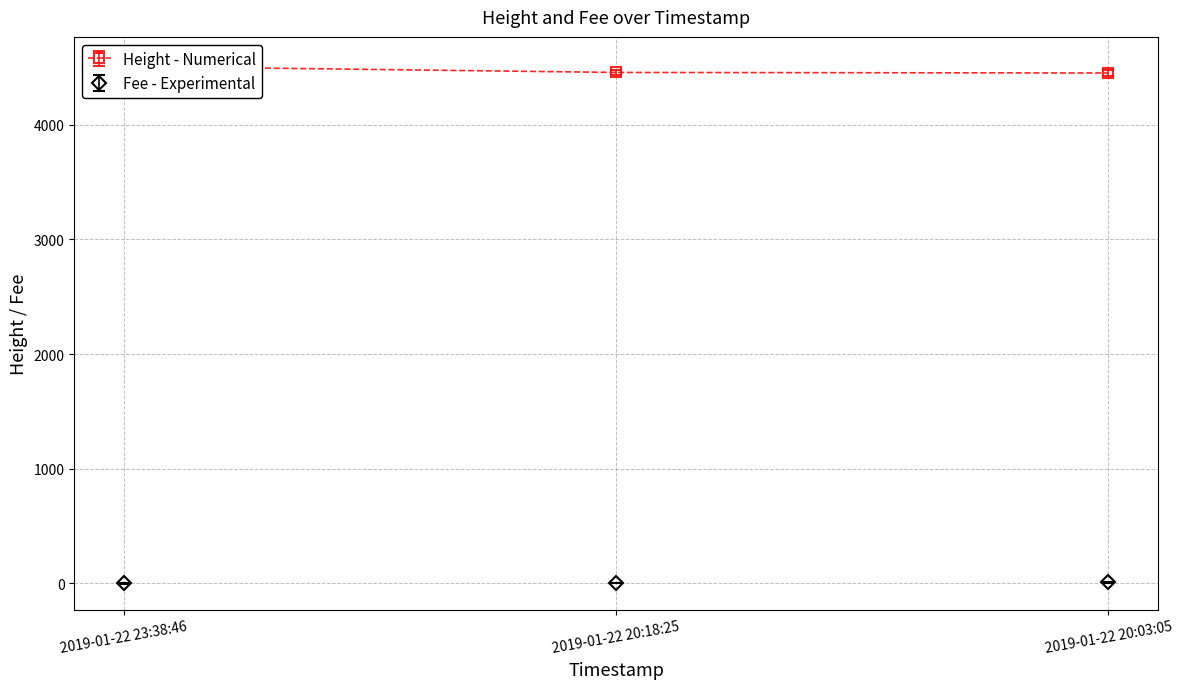

Count the number of categories in the chart.

3